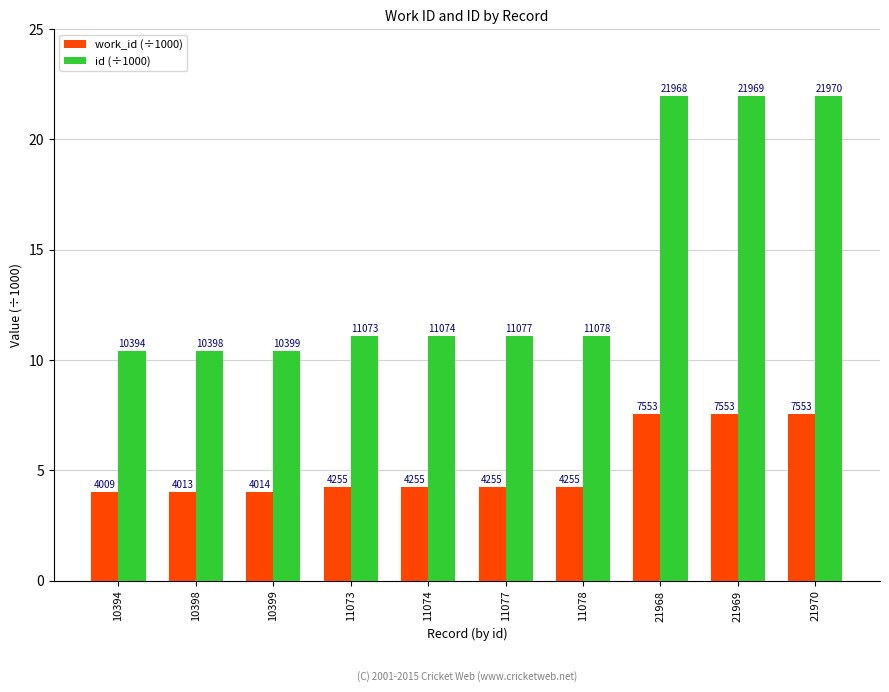

What is the minimum value for work_id (÷1000)?

4.0